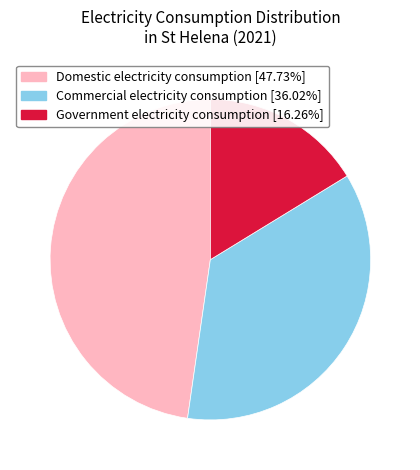

Which has a higher value, Government electricity consumption or Domestic electricity consumption?

Domestic electricity consumption